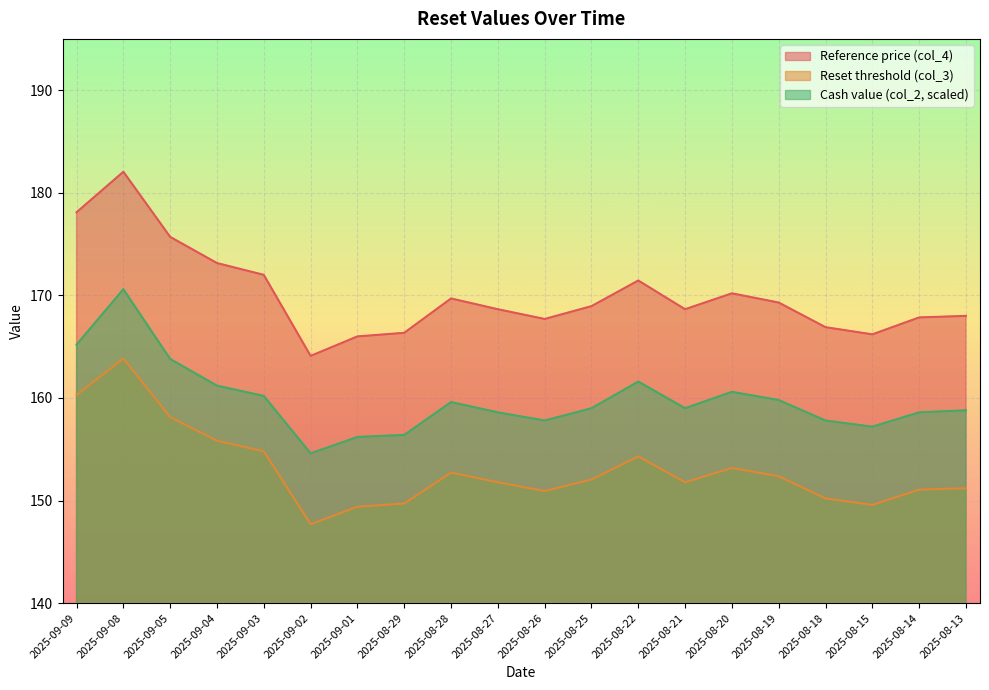

Where is the first local minimum for Reference price (col_4)?

2025-09-02